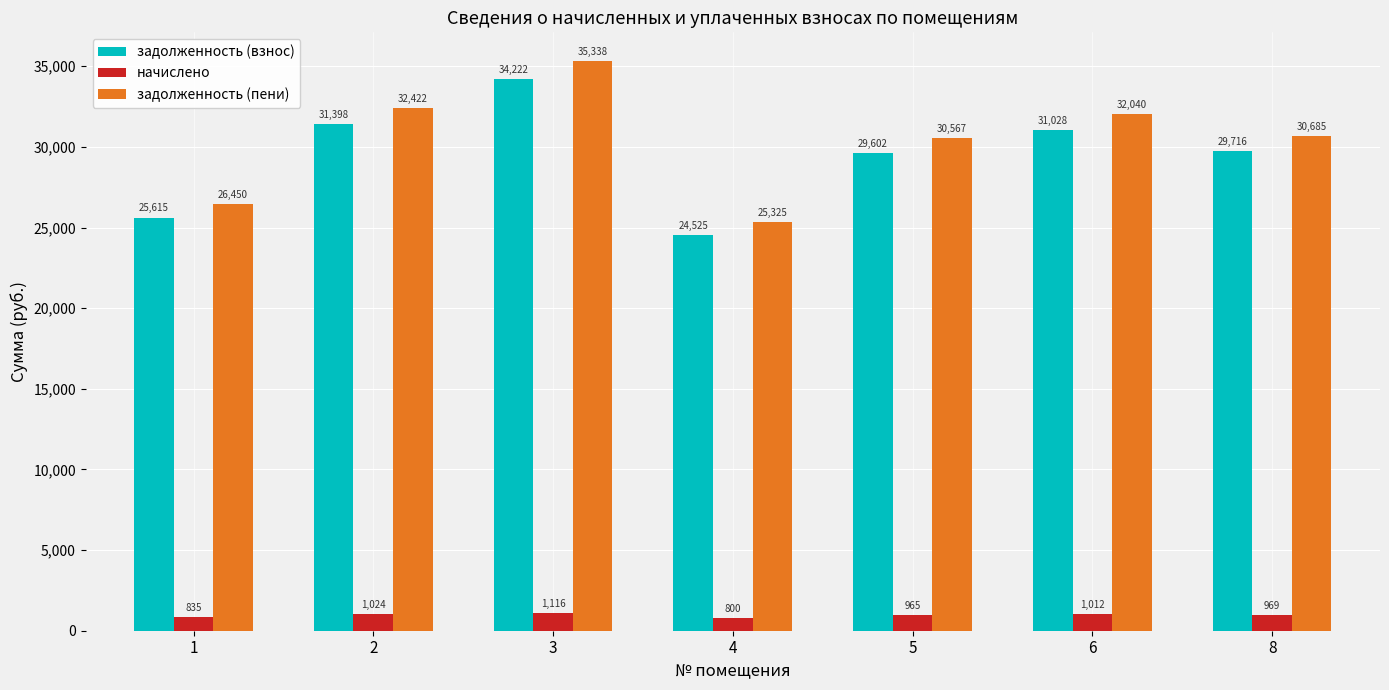

Which series has the largest total across all categories?

задолженность (пени)